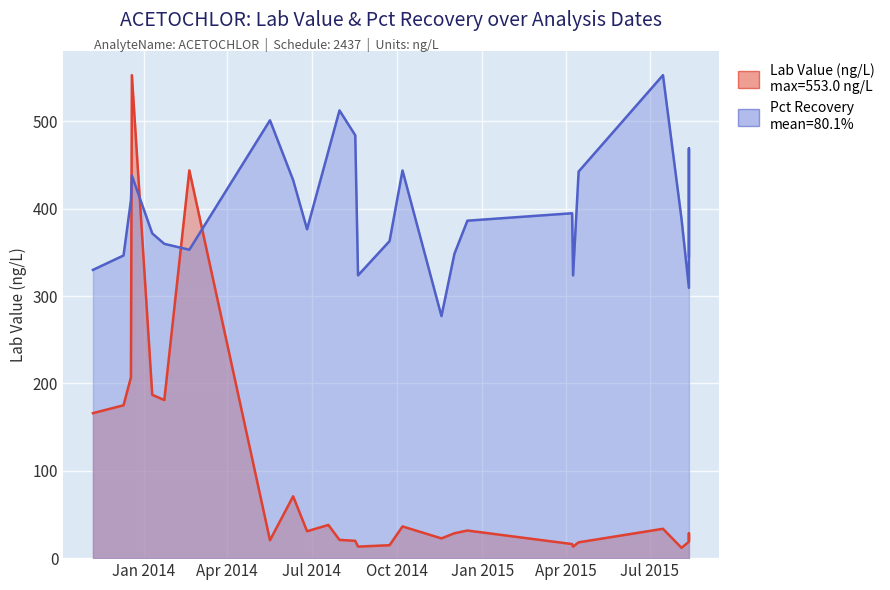

Reading left to right, transcribe all the data shown in this chart.

Lab Value: 166.0	175.0	207.0	553.0	187.0	181.0	444.0	20.5	70.8	30.8	38.0	20.9	19.8	13.2	14.8	36.3	22.6	28.5	31.6	16.1	13.2	18.1	33.6	11.8	18.8	28.5	21.0
Pct Recovery: 330.0	346.5	409.9	438.0	371.8	359.9	353.1	501.3	432.8	376.6	466.0	512.6	484.2	323.8	363.0	443.9	277.2	348.5	386.4	394.9	323.8	442.6	553.0	388.4	309.4	469.1	345.6